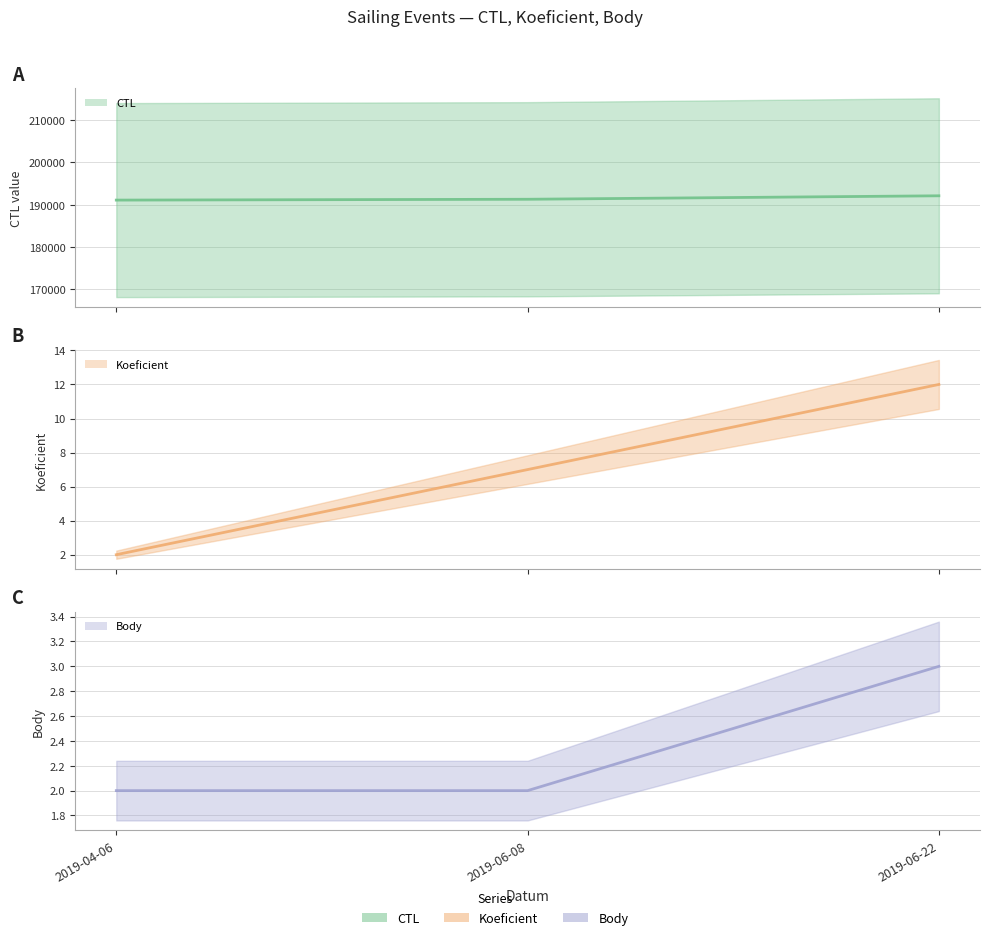

Is it true that Body equals 2 at 2019-04-06?

True